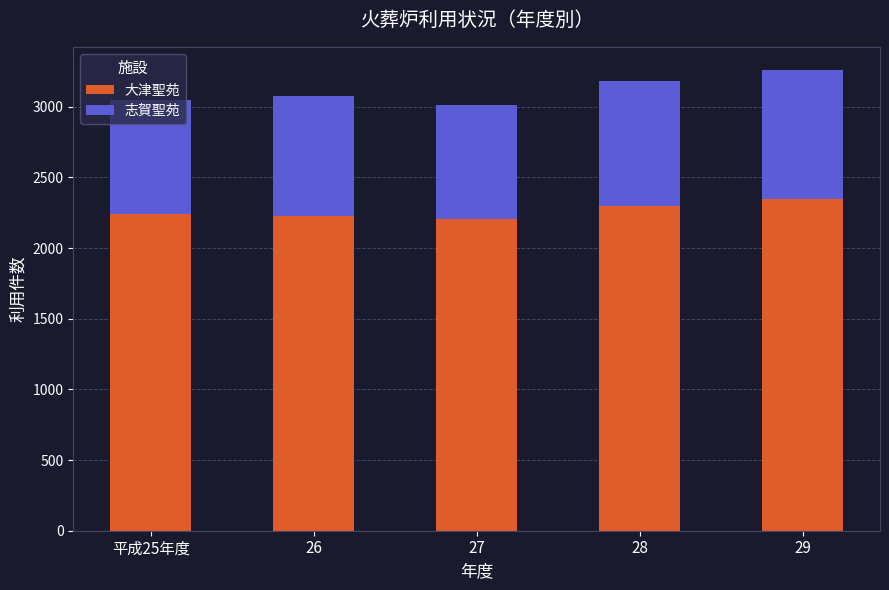

What is the minimum value for 大津聖苑?

2204